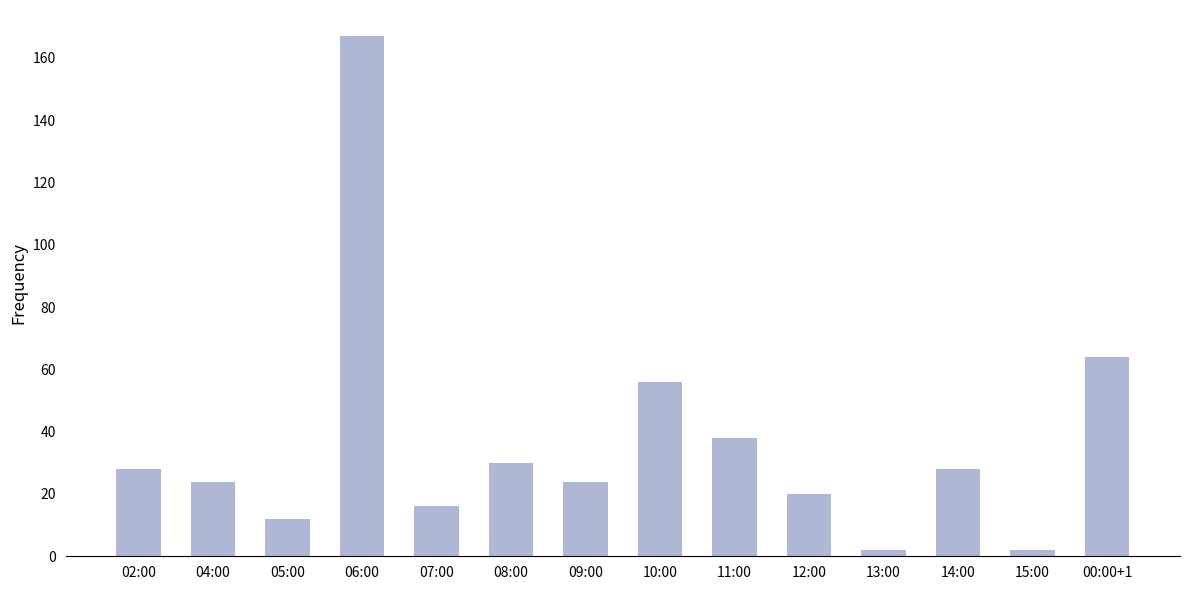

What is the sum of the values at 07:00 and 04:00?

40